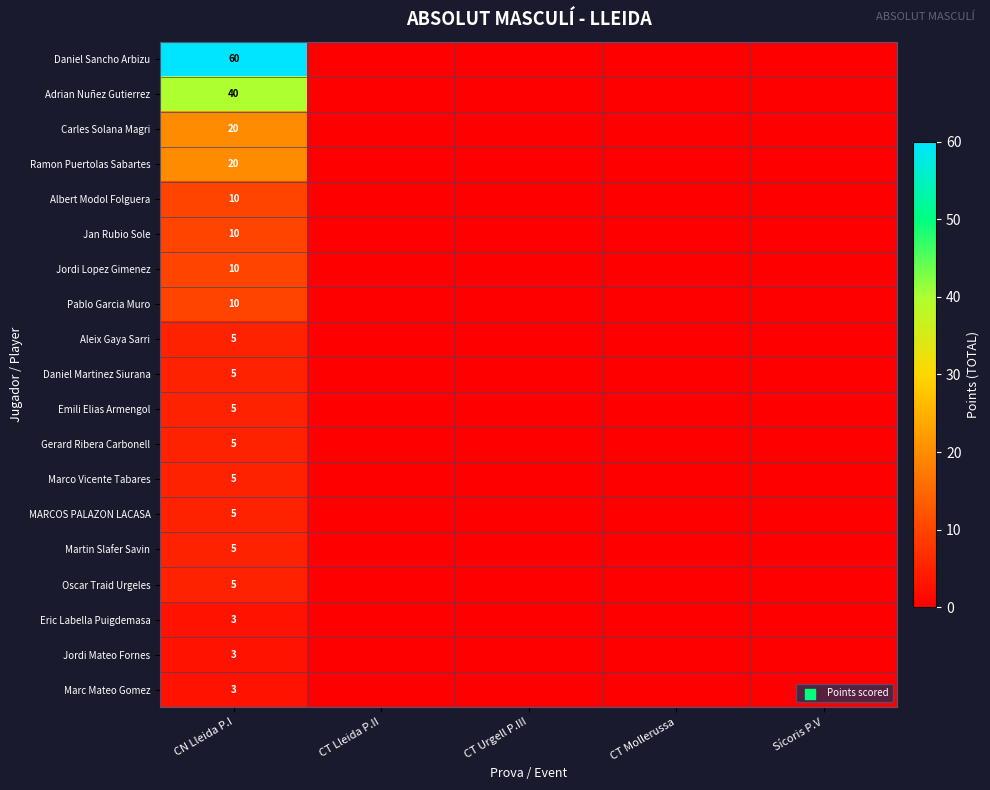

The Jan Rubio Sole series shows 10 at CN Lleida P.I. True or false?

True